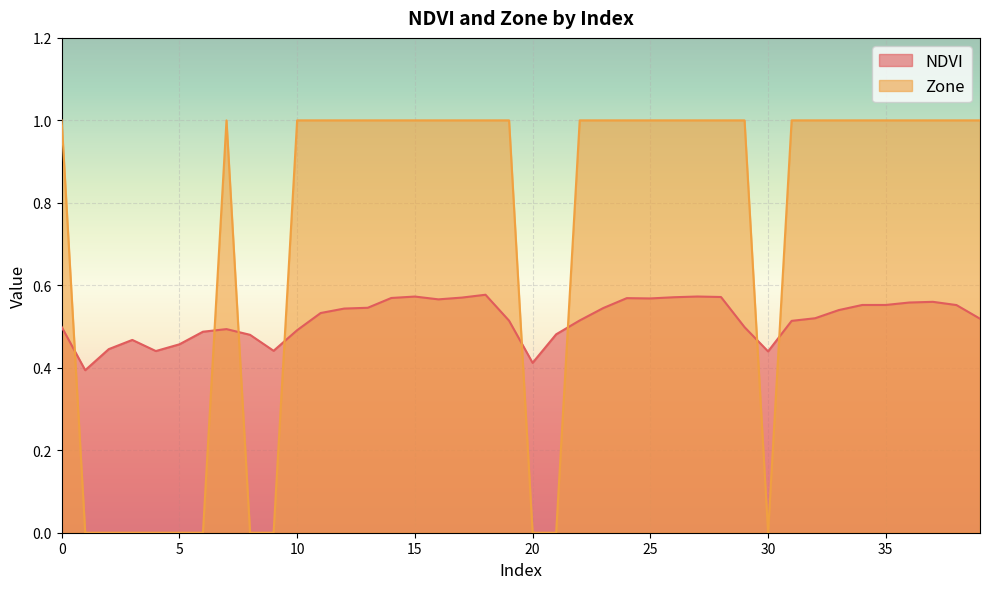

Where do NDVI and Zone first cross each other?

0 and 1